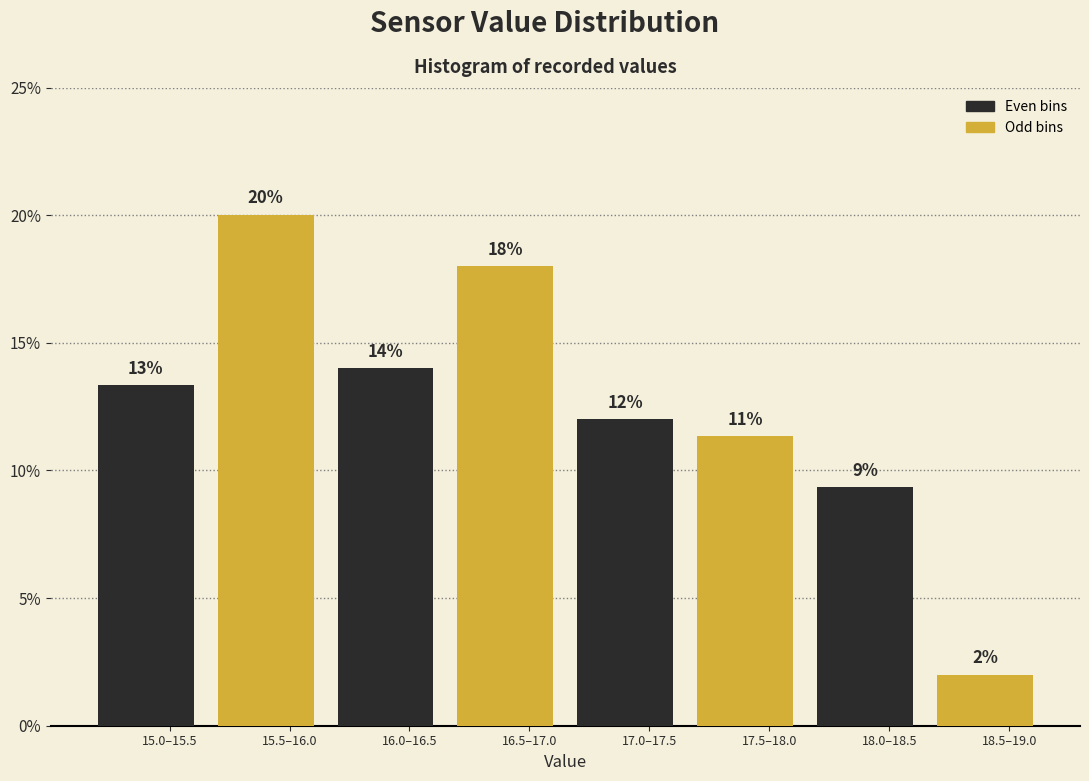

True or false: the data shows 12.0 at 17.0–17.5.

True